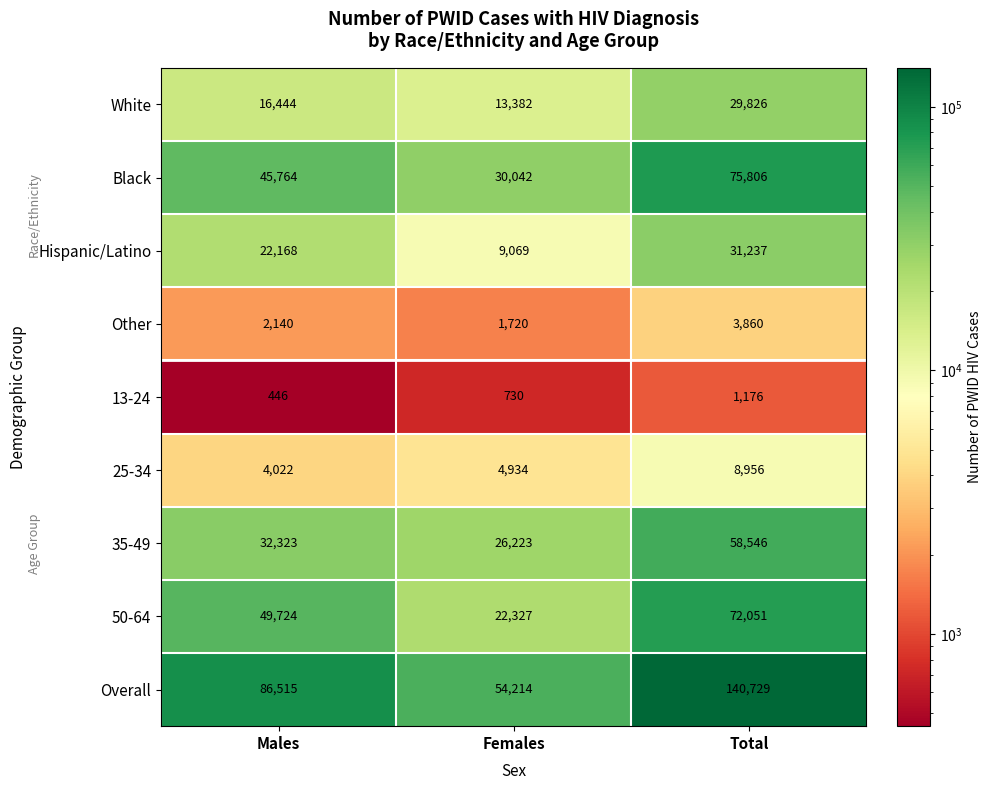

Reading right to left, list all the values displayed in this chart.

White: 29826	13382	16444
Black: 75806	30042	45764
Hispanic/Latino: 31237	9069	22168
Other: 3860	1720	2140
13-24: 1176	730	446
25-34: 8956	4934	4022
35-49: 58546	26223	32323
50-64: 72051	22327	49724
Overall: 140729	54214	86515